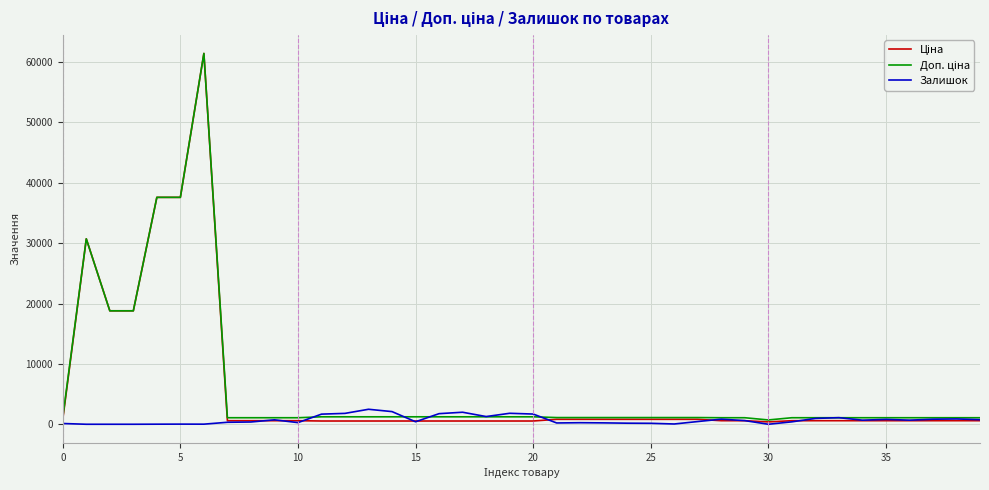

What is the greatest value displayed?

61434.3